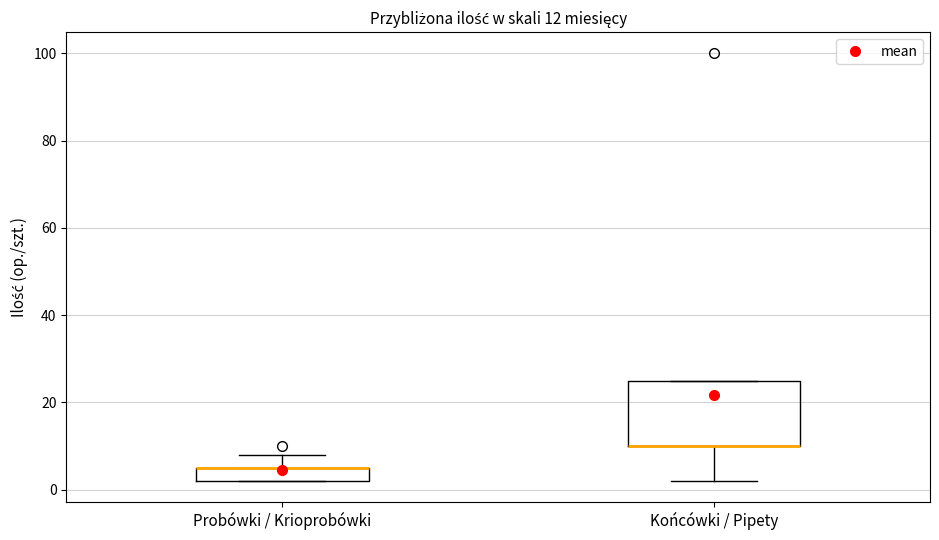

Which box is the tallest, from its lower edge to its upper edge?

Końcówki / Pipety